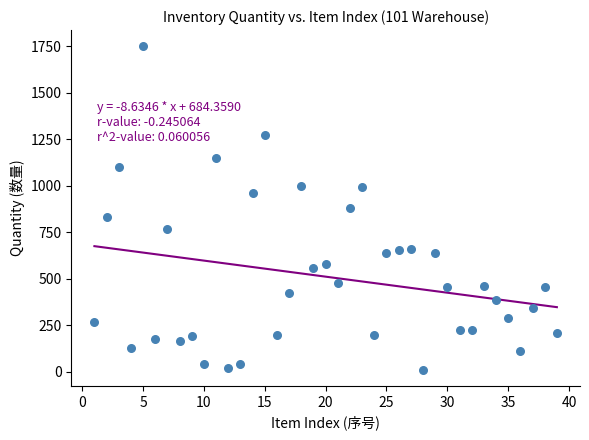

What is the range of Y values (max minus min)?

1740